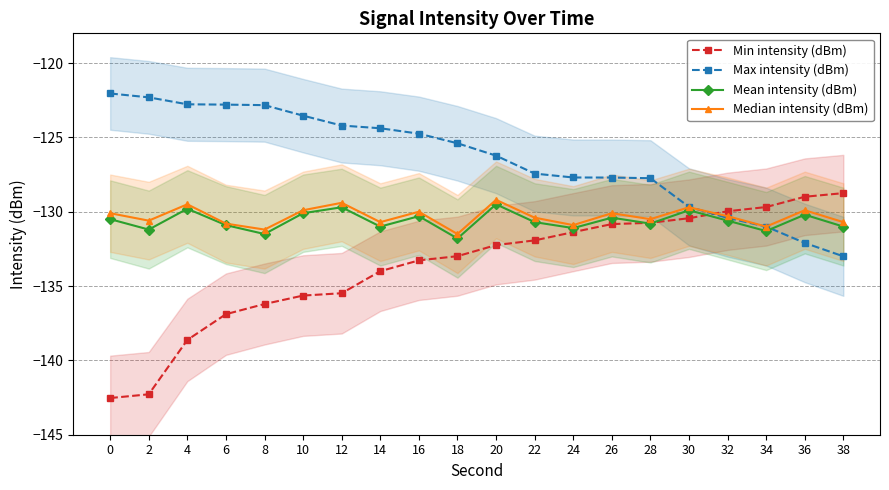

Reading left to right, what are all the values shown in this chart?

Min intensity (dBm): 0=-142.5	2=-142.3	4=-138.6	6=-136.9	8=-136.2	10=-135.6	12=-135.5	14=-134.0	16=-133.3	18=-133.0	20=-132.2	22=-131.9	24=-131.4	26=-130.8	28=-130.7	30=-130.4	32=-130.0	34=-129.7	36=-129.0	38=-128.7
Max intensity (dBm): 0=-122.0	2=-122.3	4=-122.8	6=-122.8	8=-122.8	10=-123.5	12=-124.2	14=-124.4	16=-124.7	18=-125.4	20=-126.2	22=-127.4	24=-127.7	26=-127.7	28=-127.7	30=-129.7	32=-130.4	34=-131.0	36=-132.1	38=-133.0
Mean intensity (dBm): 0=-130.5	2=-131.2	4=-129.8	6=-130.9	8=-131.5	10=-130.1	12=-129.7	14=-131.0	16=-130.3	18=-131.8	20=-129.5	22=-130.7	24=-131.1	26=-130.4	28=-130.8	30=-129.9	32=-130.6	34=-131.3	36=-130.2	38=-131.0
Median intensity (dBm): 0=-130.1	2=-130.6	4=-129.5	6=-130.8	8=-131.2	10=-129.9	12=-129.4	14=-130.7	16=-130.0	18=-131.5	20=-129.2	22=-130.4	24=-130.9	26=-130.1	28=-130.5	30=-129.7	32=-130.3	34=-131.0	36=-129.9	38=-130.7